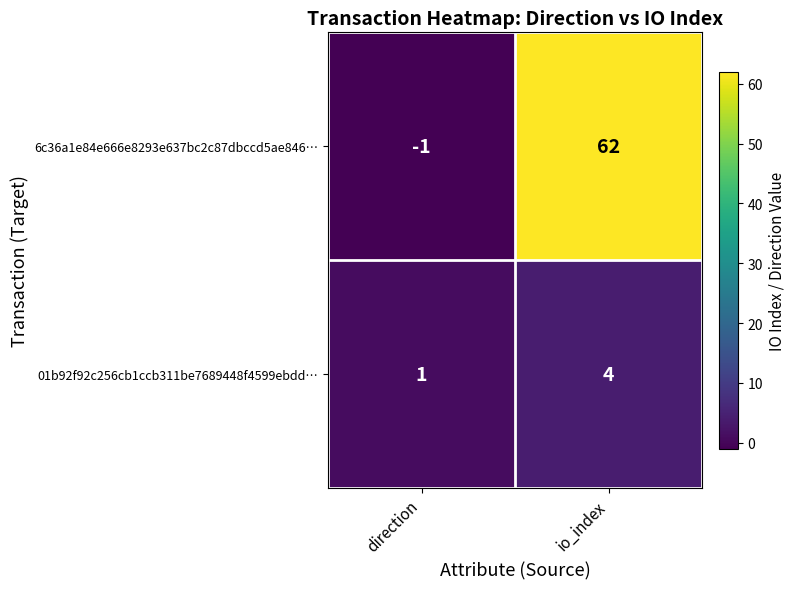

Count the number of data series in this chart.

2